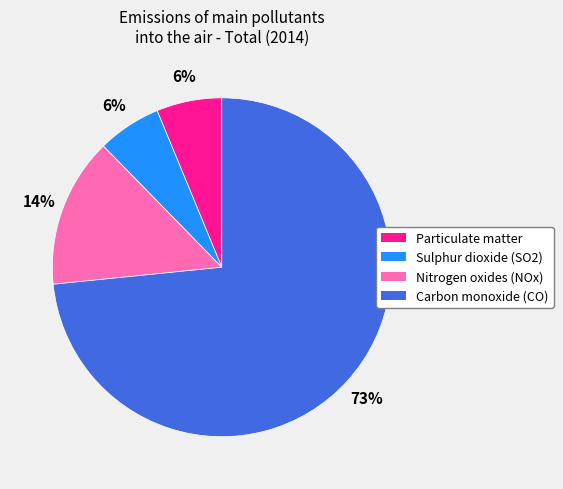

Is the sum of Particulate matter and Carbon monoxide (CO) greater than half?

Yes